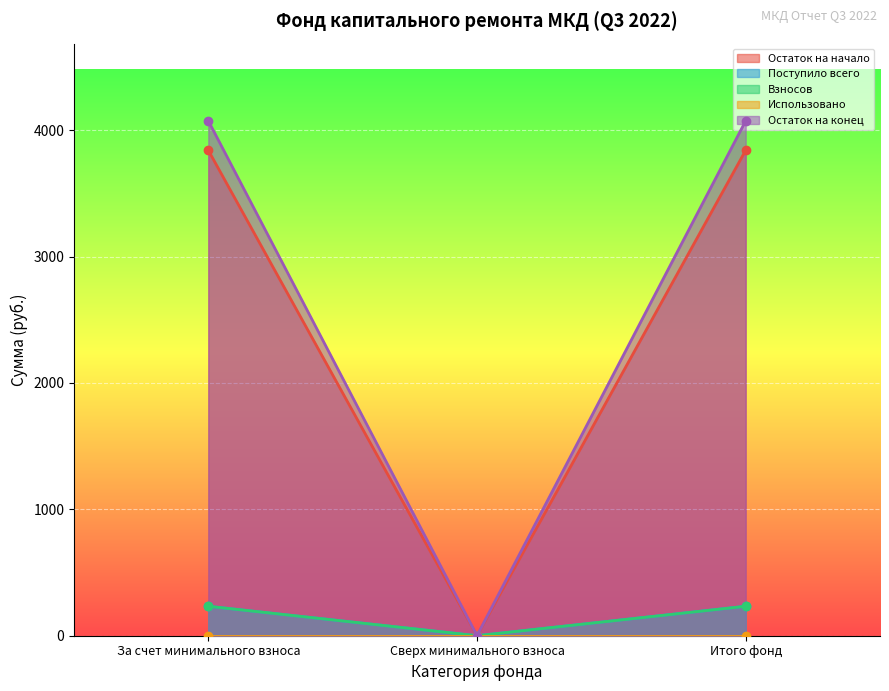

What is the sum of all Остаток на конец values?

8146.2